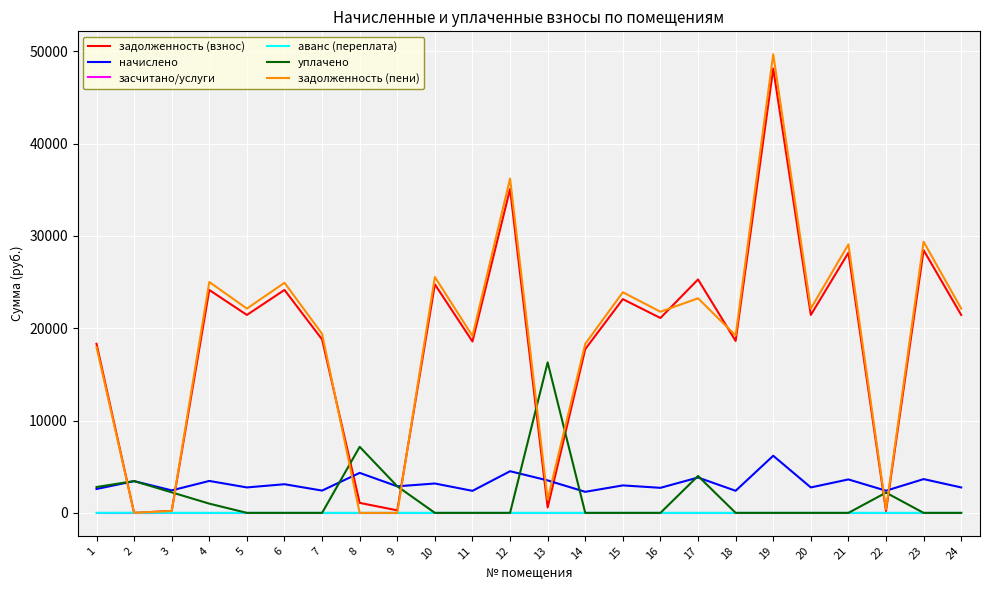

True or false: начислено has a value of 1045.0 at 24.

False